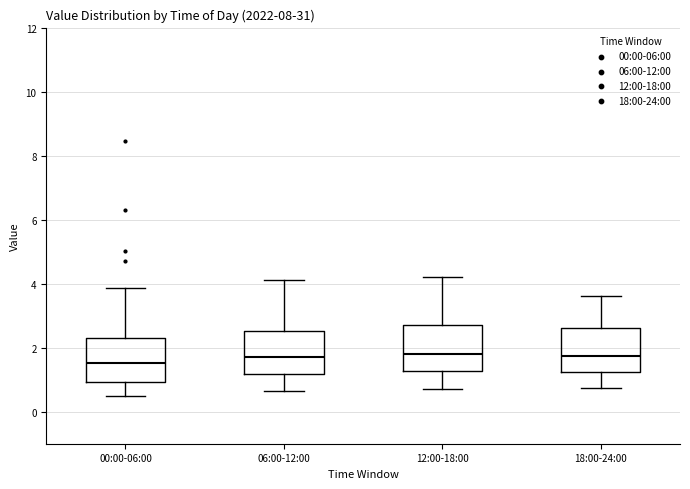

Where does the upper whisker of the box for 00:00-06:00 end on the y-axis? The values are not printed on the chart, so give them approximately, as read against the axis.

3.8